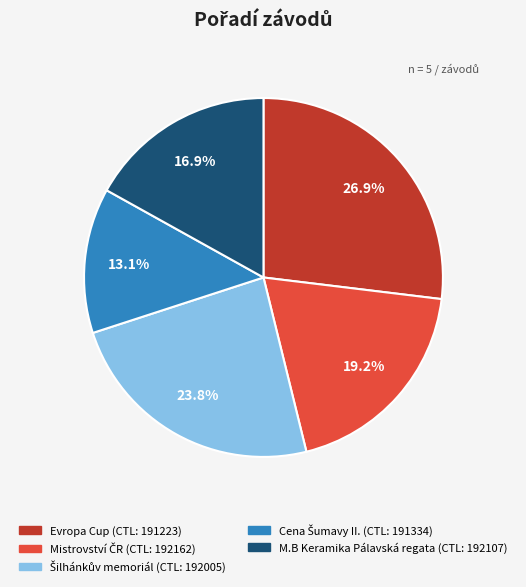

How many segments does this pie chart have?

5